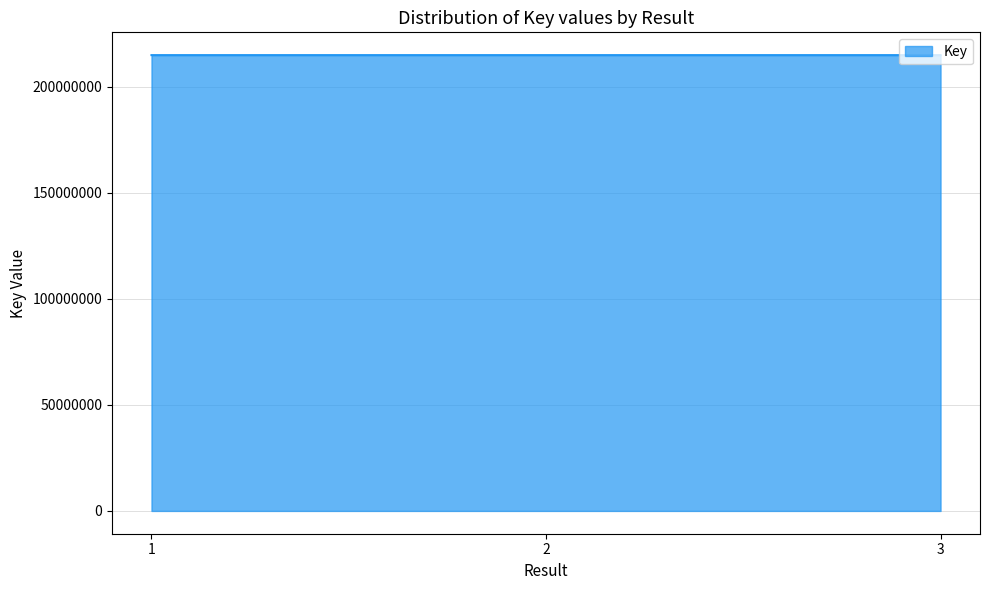

Count the number of categories in the chart.

3